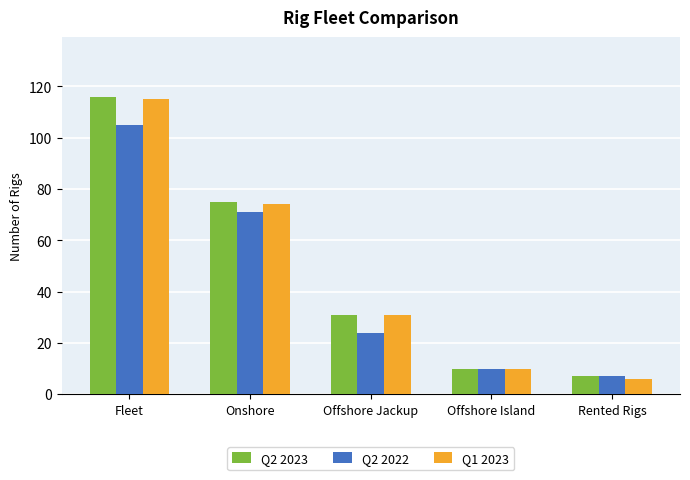

How many bars are there in total?

15